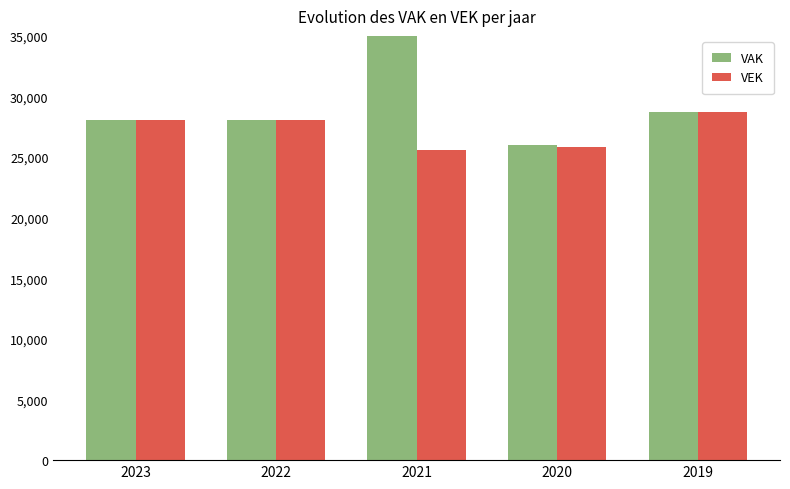

List the labels in order of VAK value, smallest first.

2020, 2023, 2022, 2019, 2021